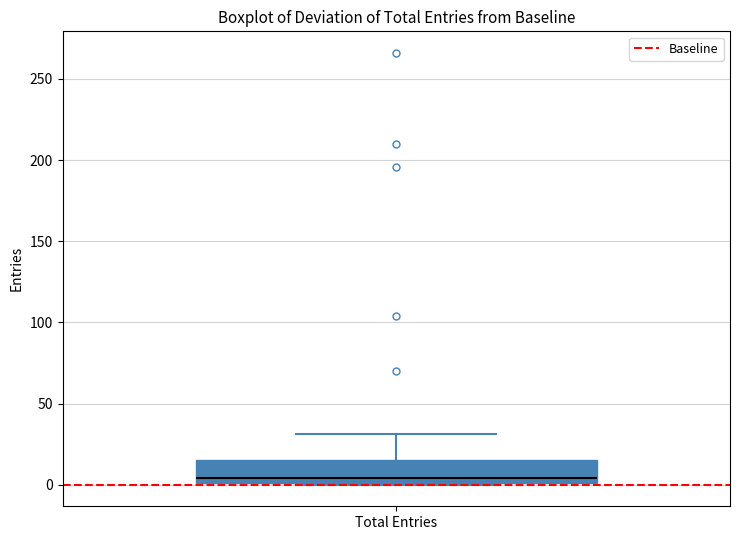

Read this box plot against the y-axis: the position of the median line, the range covered by the box, and the ends of both whiskers. The values are not printed on the chart, so give them approximately, as read against the axis.

median 5, box 0 to 15, whiskers 0 to 30